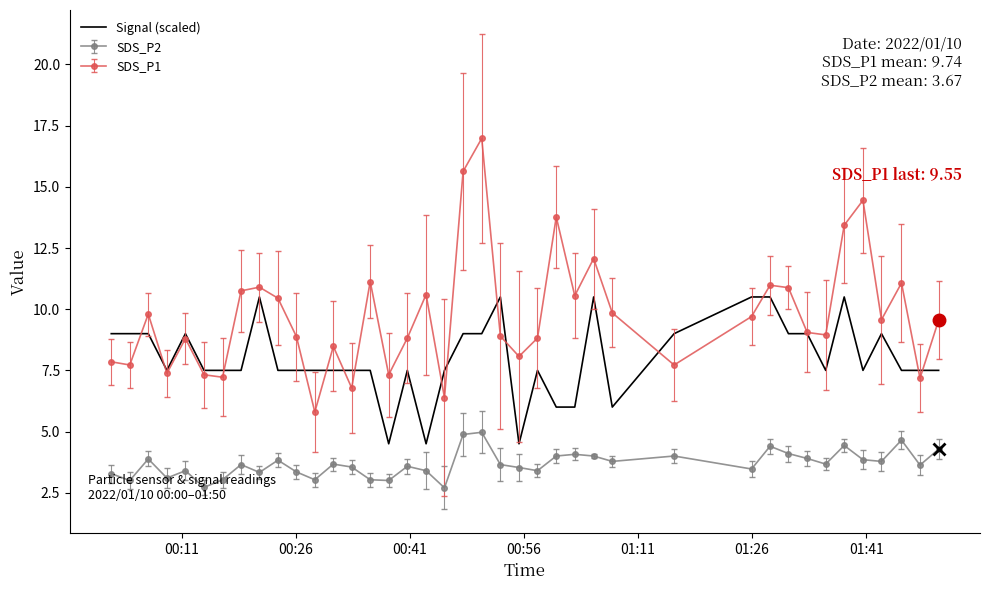

Which series has the largest range (max minus min)?

SDS_P1